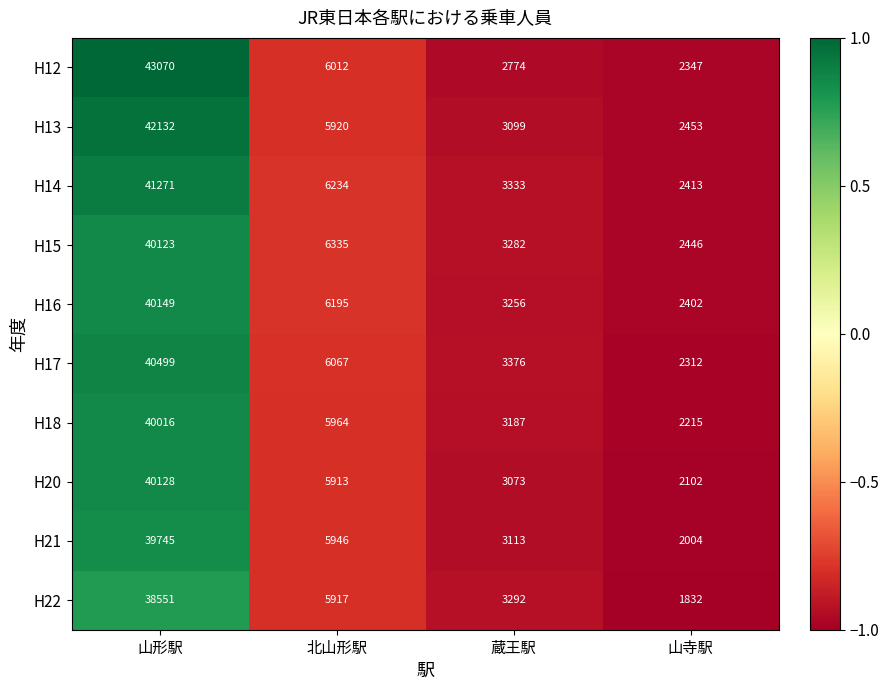

What is the total value across all series at 山形駅?

405684